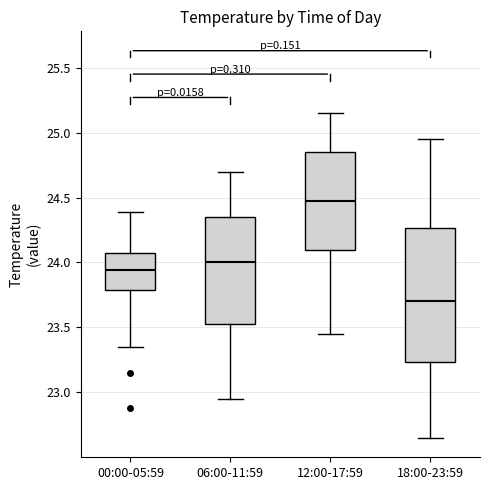

Which box is the tallest, from its lower edge to its upper edge?

18:00-23:59